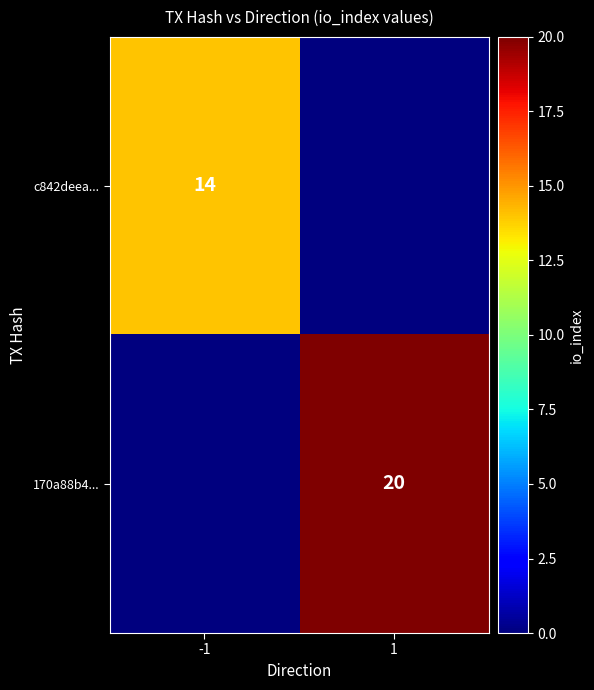

At which category does the chart reach its minimum across all series?

1